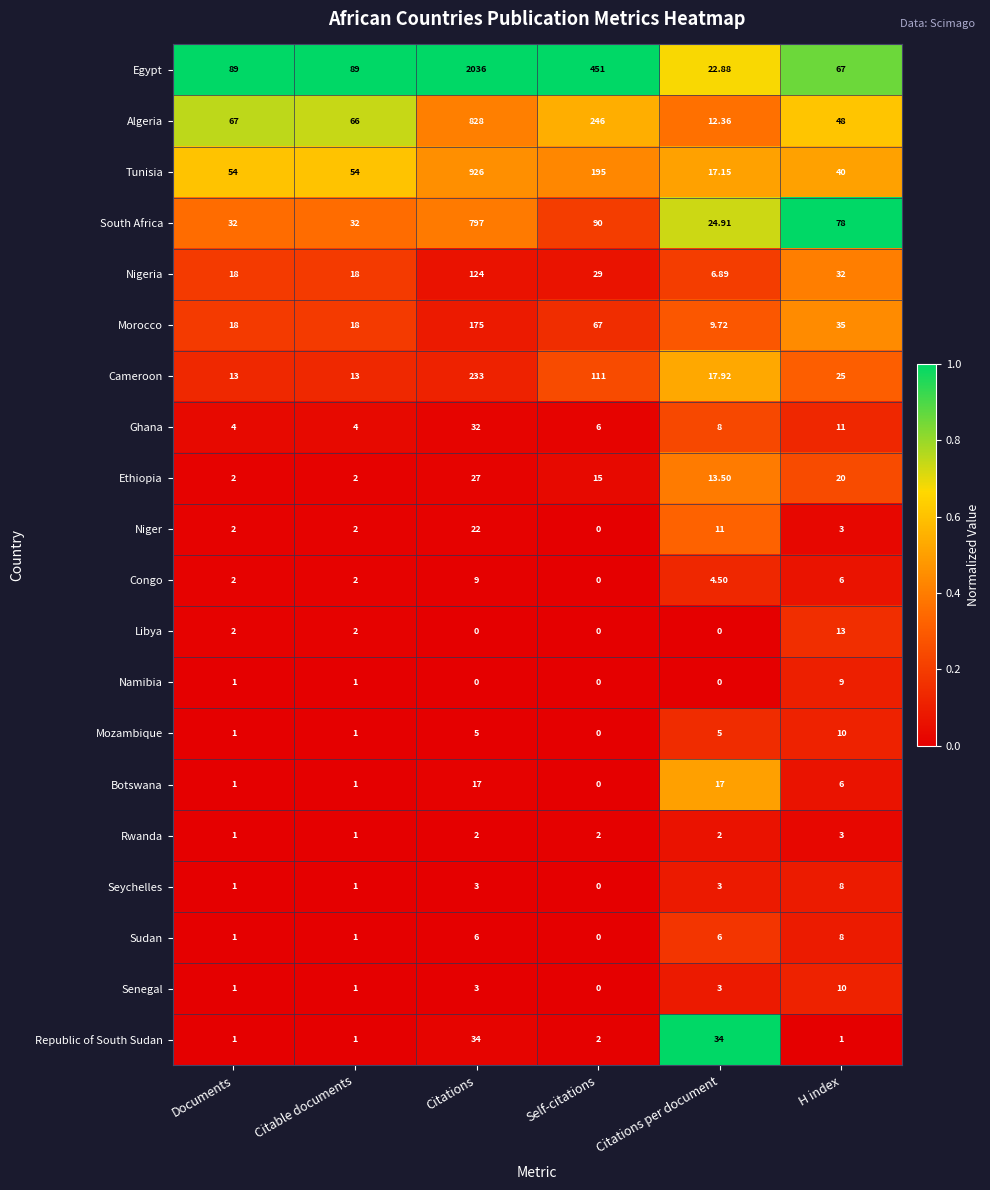

Between Documents and H index, which series saw the biggest shift?

South Africa